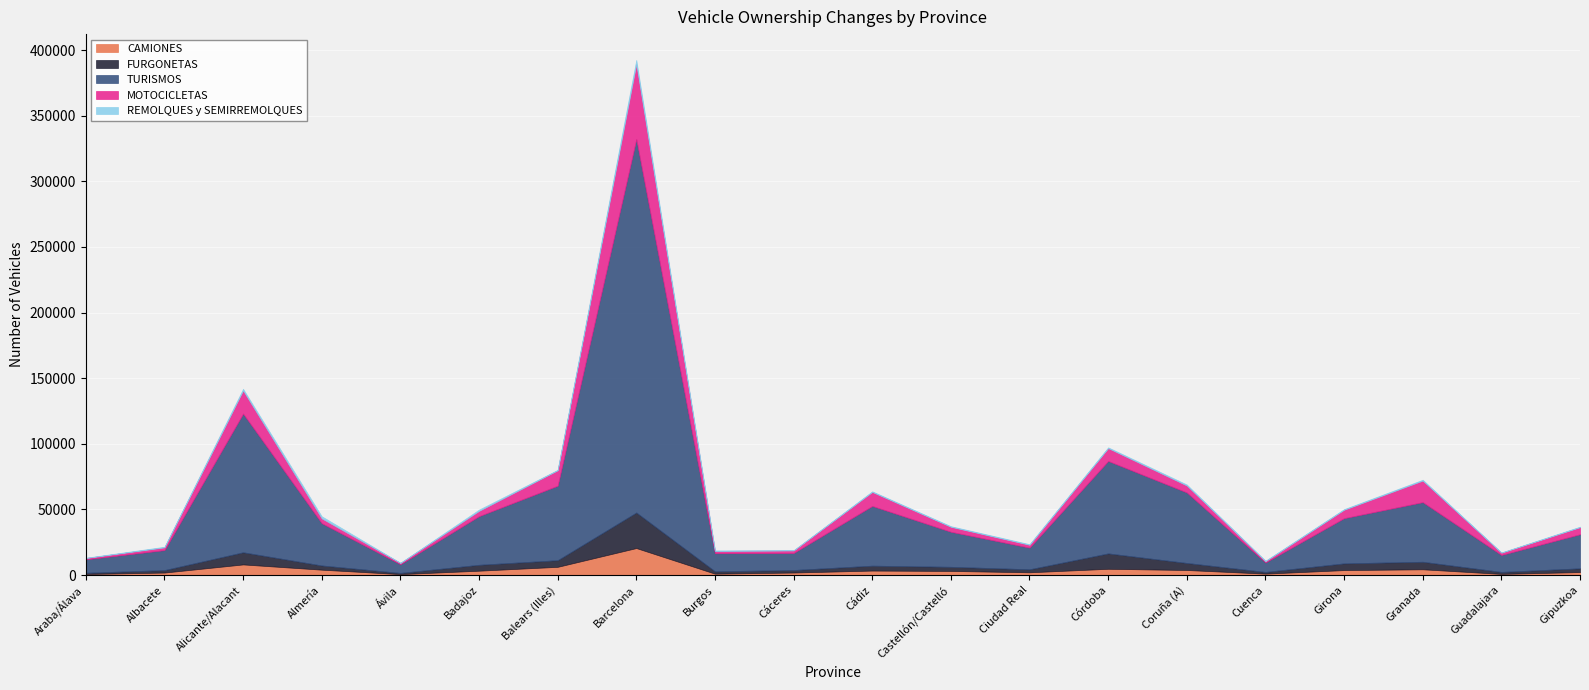

What is the difference between the FURGONETAS values at Cuenca and Albacete?

568